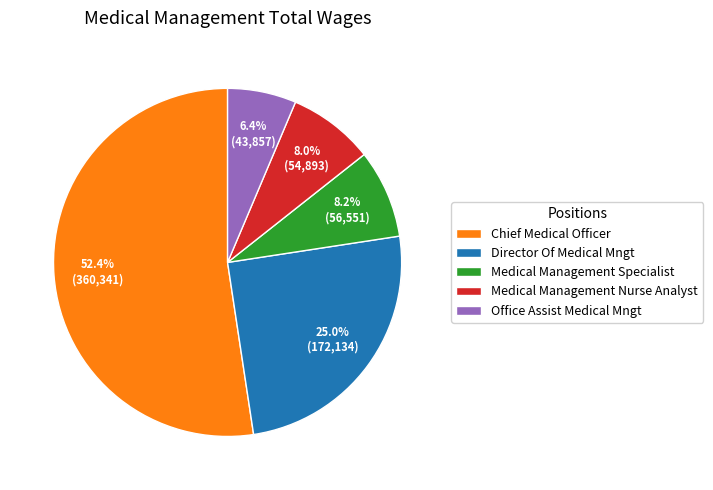

Which category has the biggest portion of the pie?

Chief Medical Officer